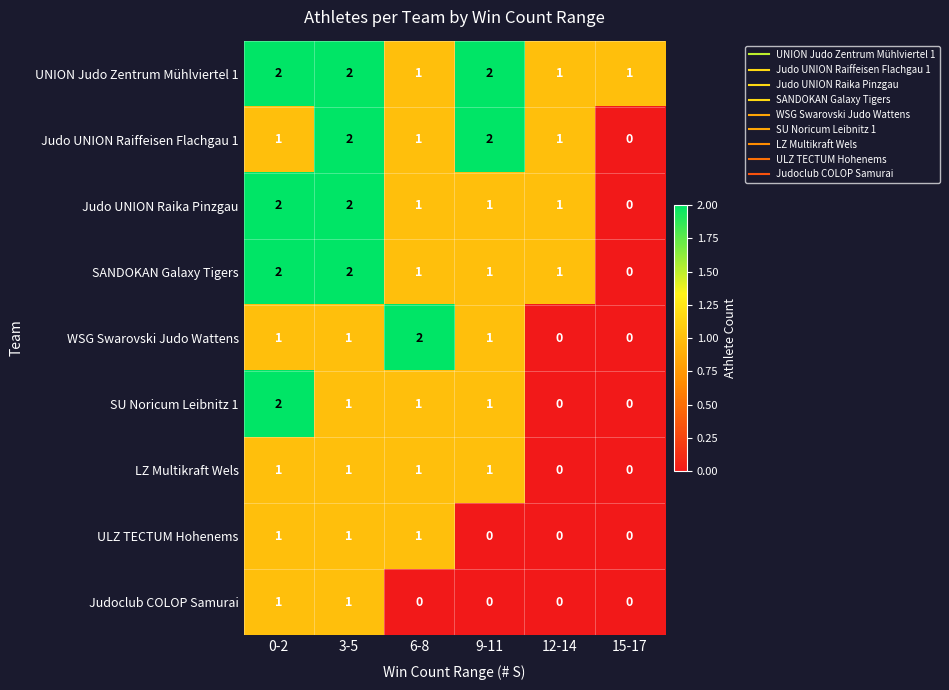

Where does the Judo UNION Raika Pinzgau series first go above 1?

0-2